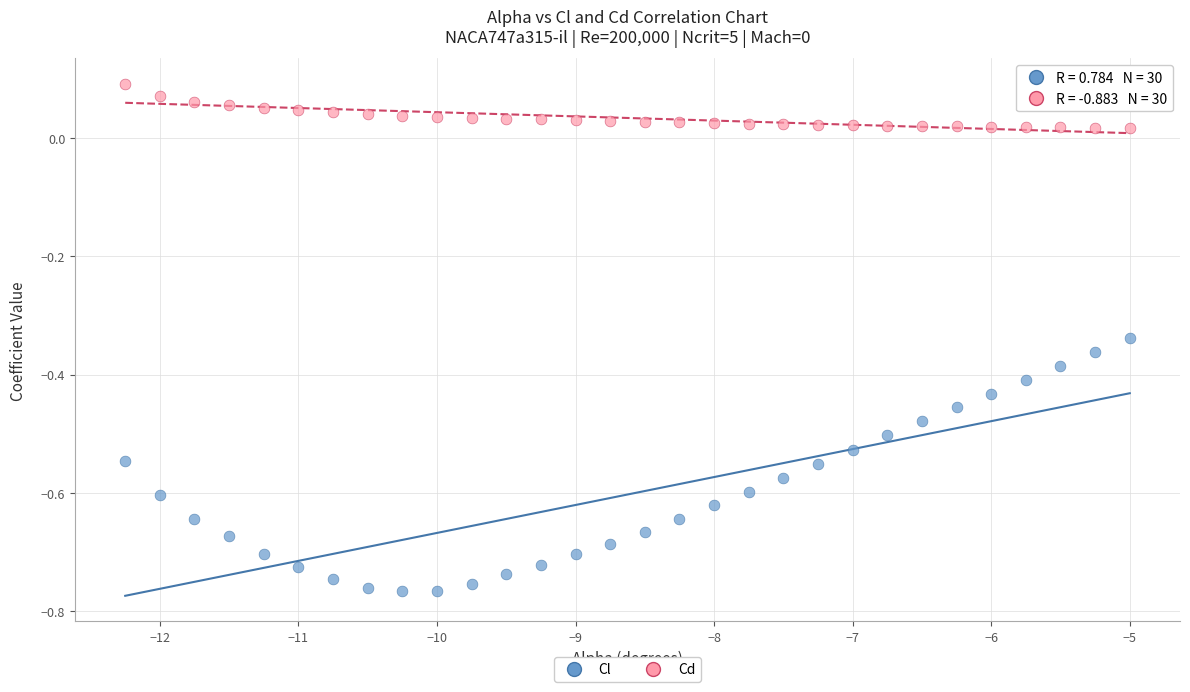

Across all data points, what is the range of Y values (max minus min)?

0.9